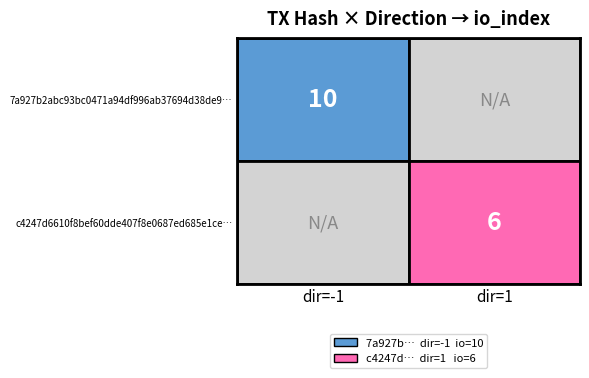

Count the number of categories in the chart.

2